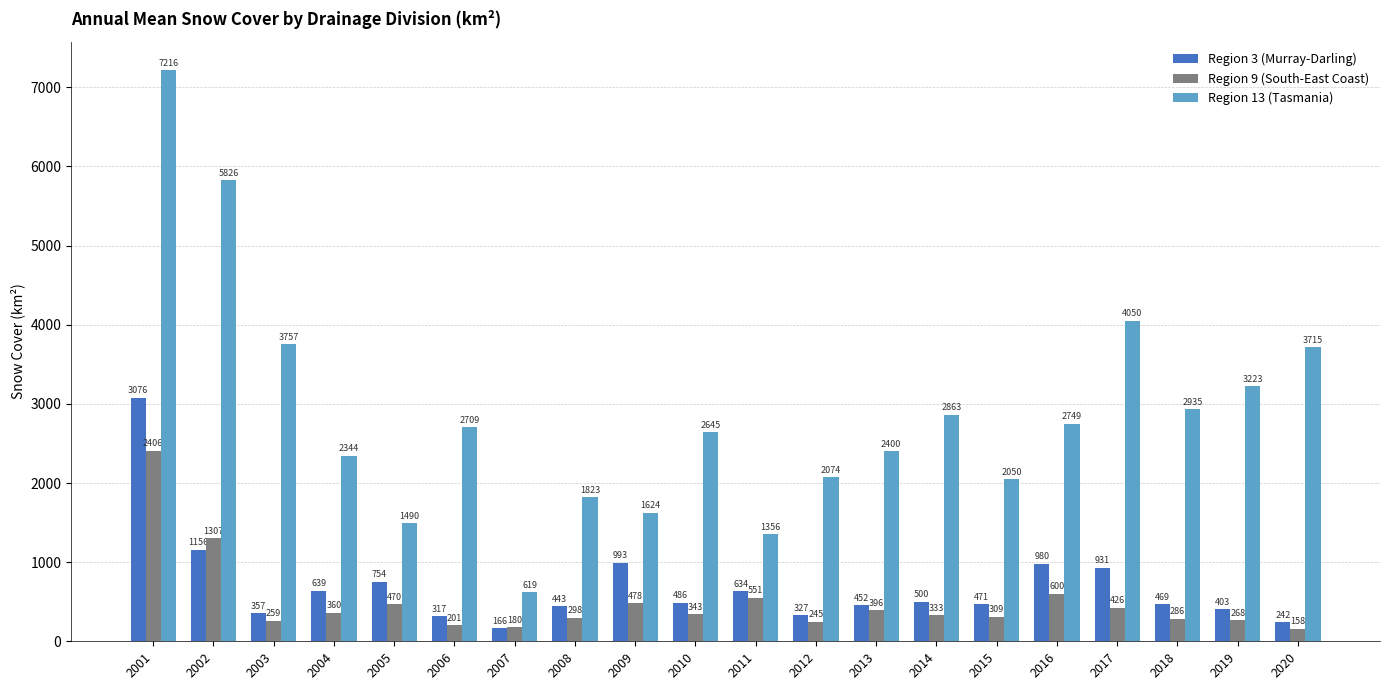

Which series has the largest range (max minus min)?

Region 13 (Tasmania)